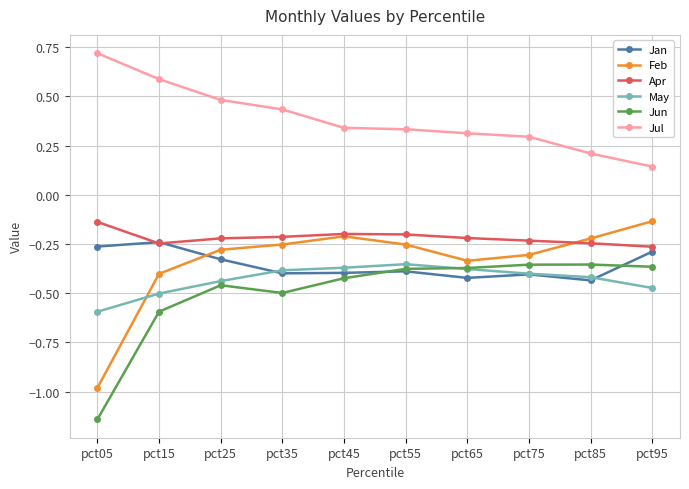

Where is the first local minimum for Feb?

pct65